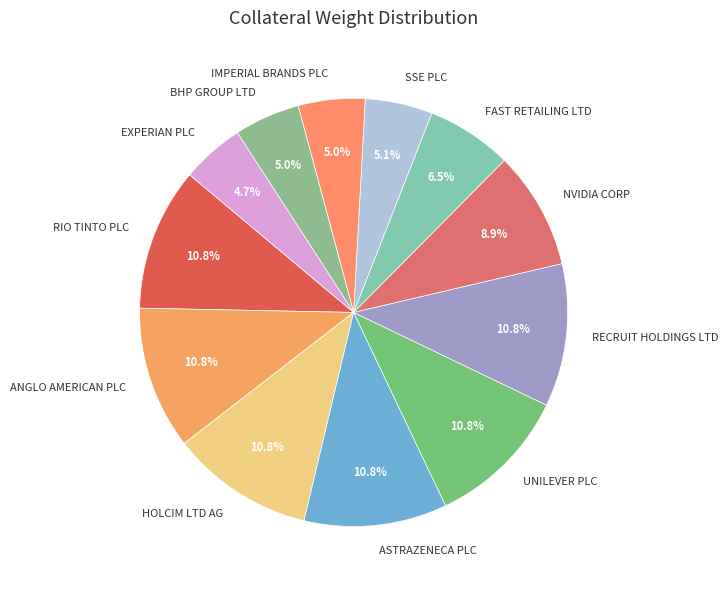

What percentage is the NVIDIA CORP slice, to the nearest percent?

9%